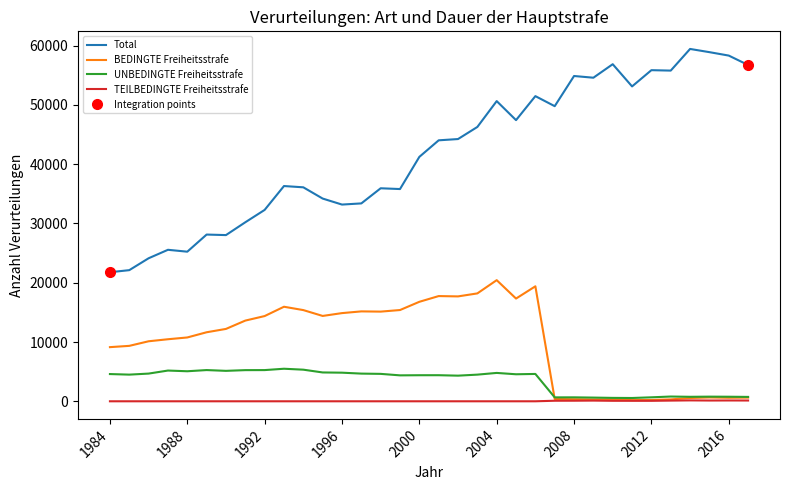

True or false: BEDINGTE Freiheitsstrafe and TEILBEDINGTE Freiheitsstrafe cross at least once.

False